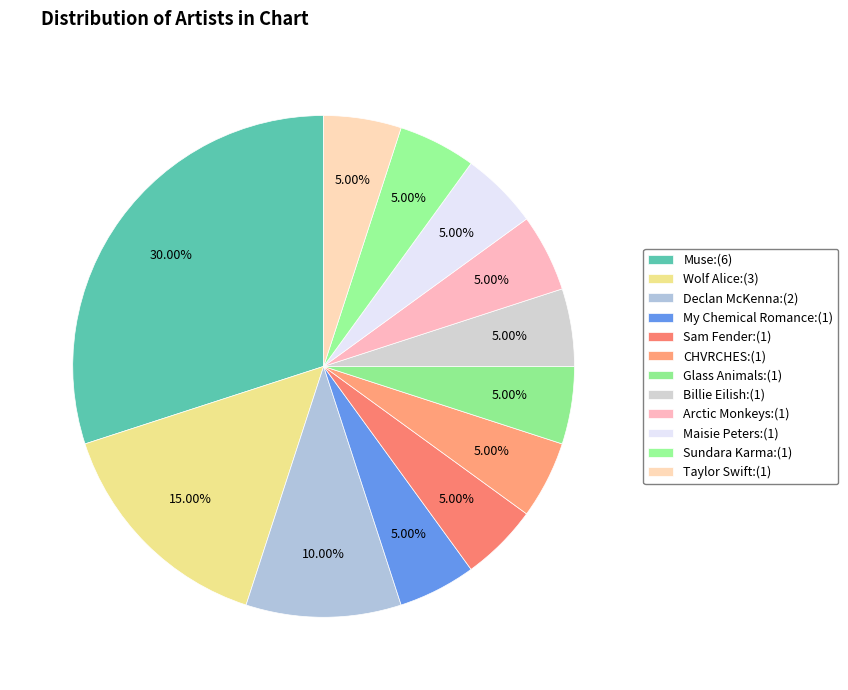

How many slices are in this pie chart?

12